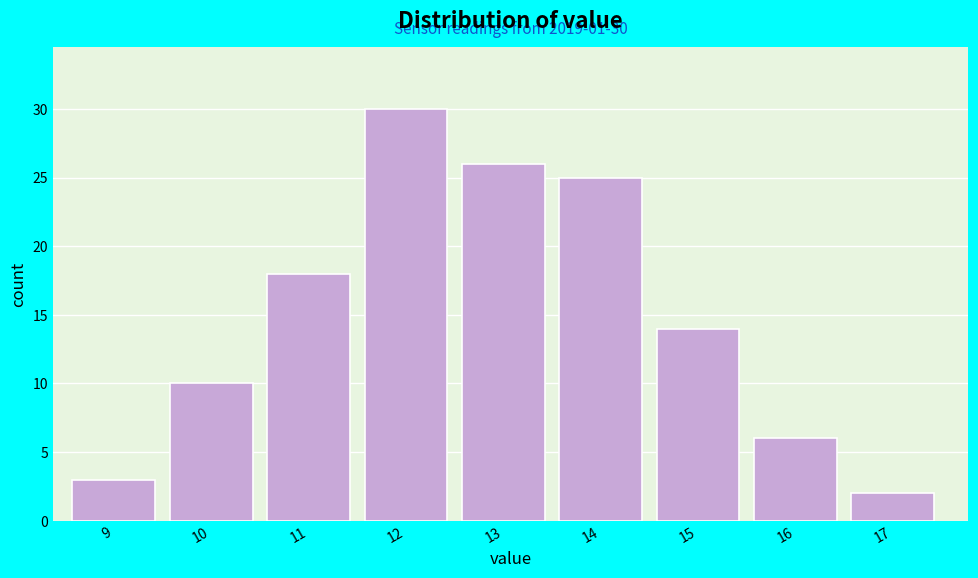

Reading left to right, extract all data points from this chart.

9=3	10=10	11=18	12=30	13=26	14=25	15=14	16=6	17=2